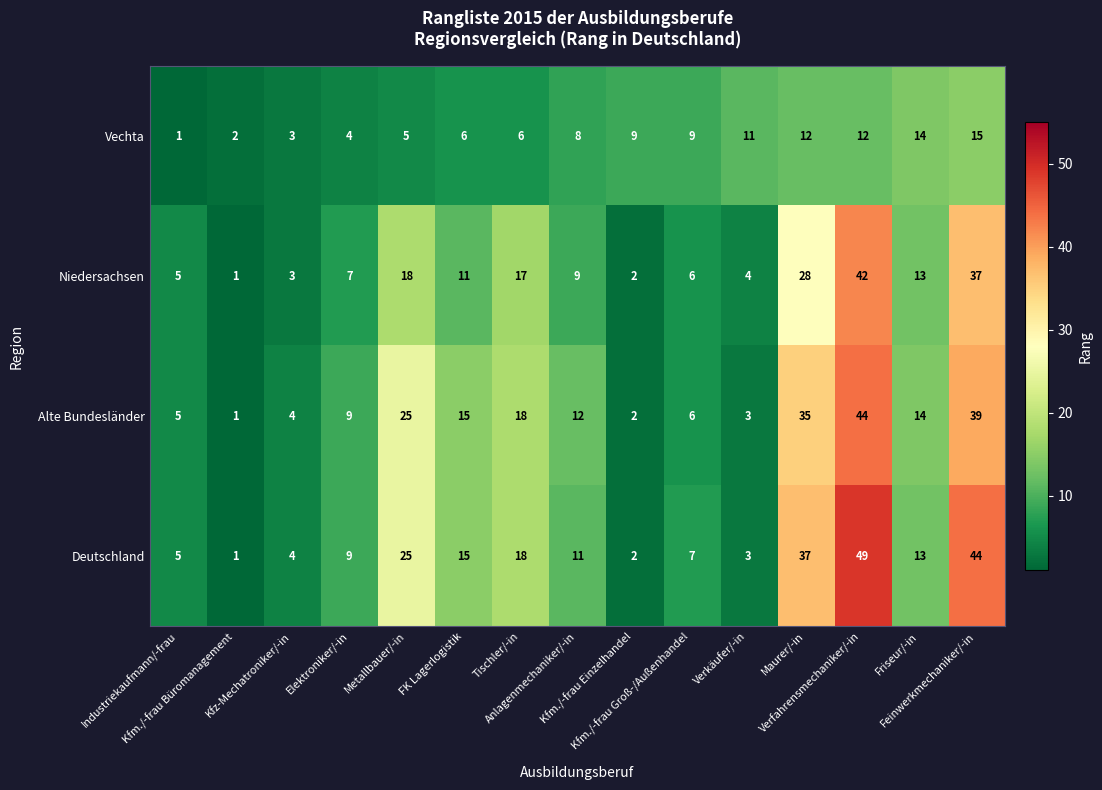

Which category has the highest value across all series?

Verfahrensmechaniker/-in